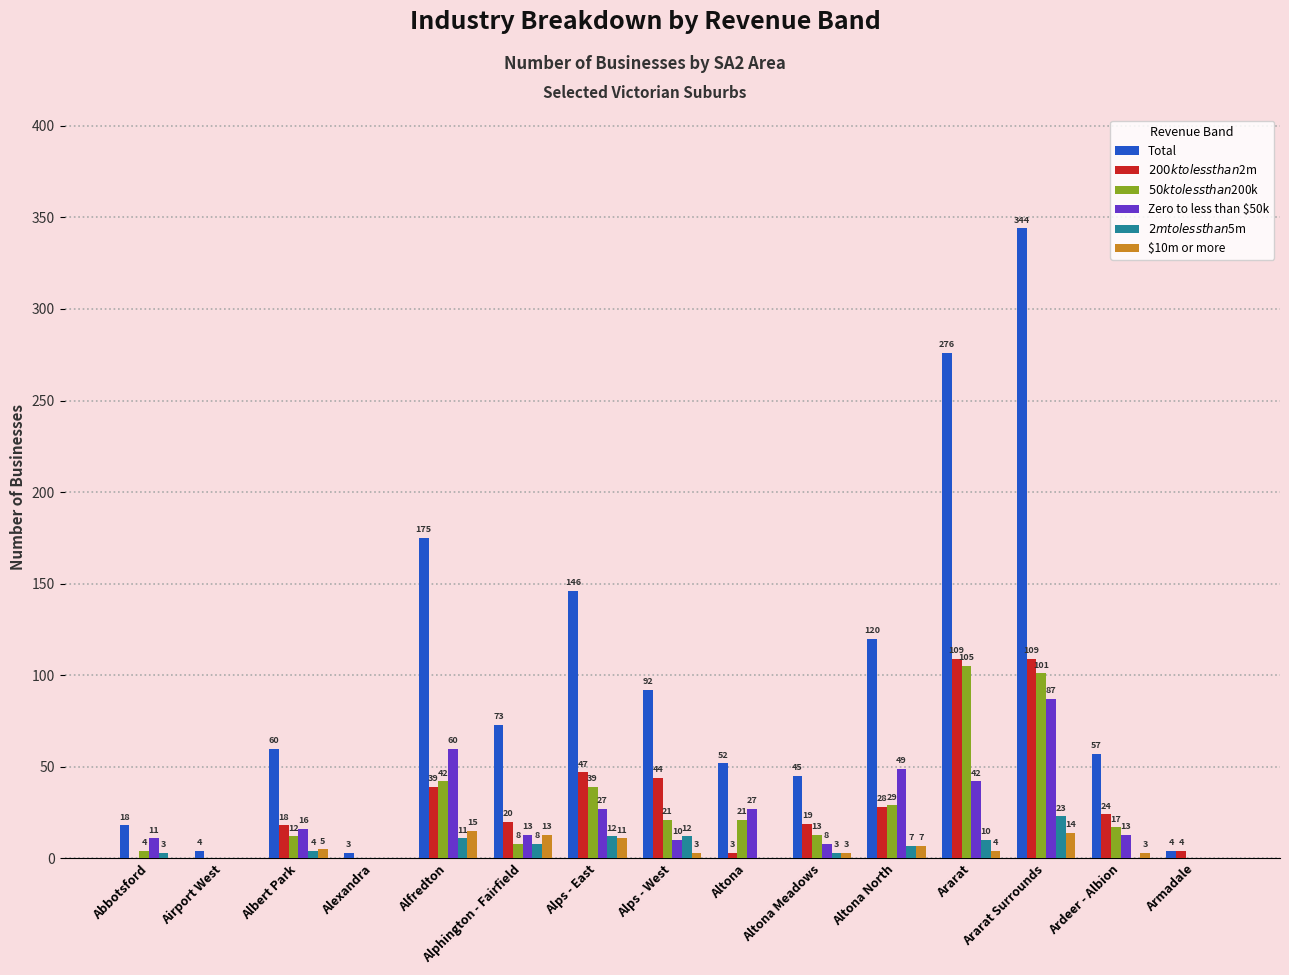

True or false: Total has a value of 134 at Ararat.

False